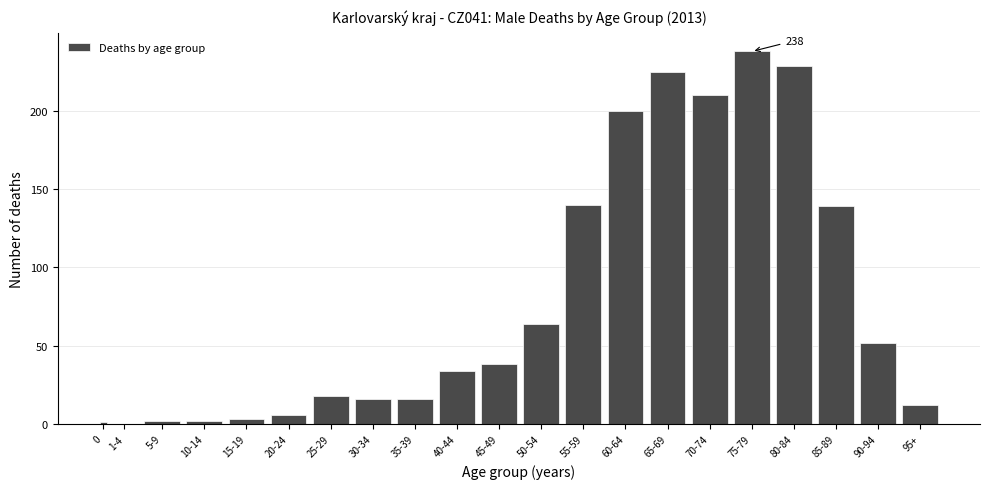

The value at 35-39 is 16. True or false?

True